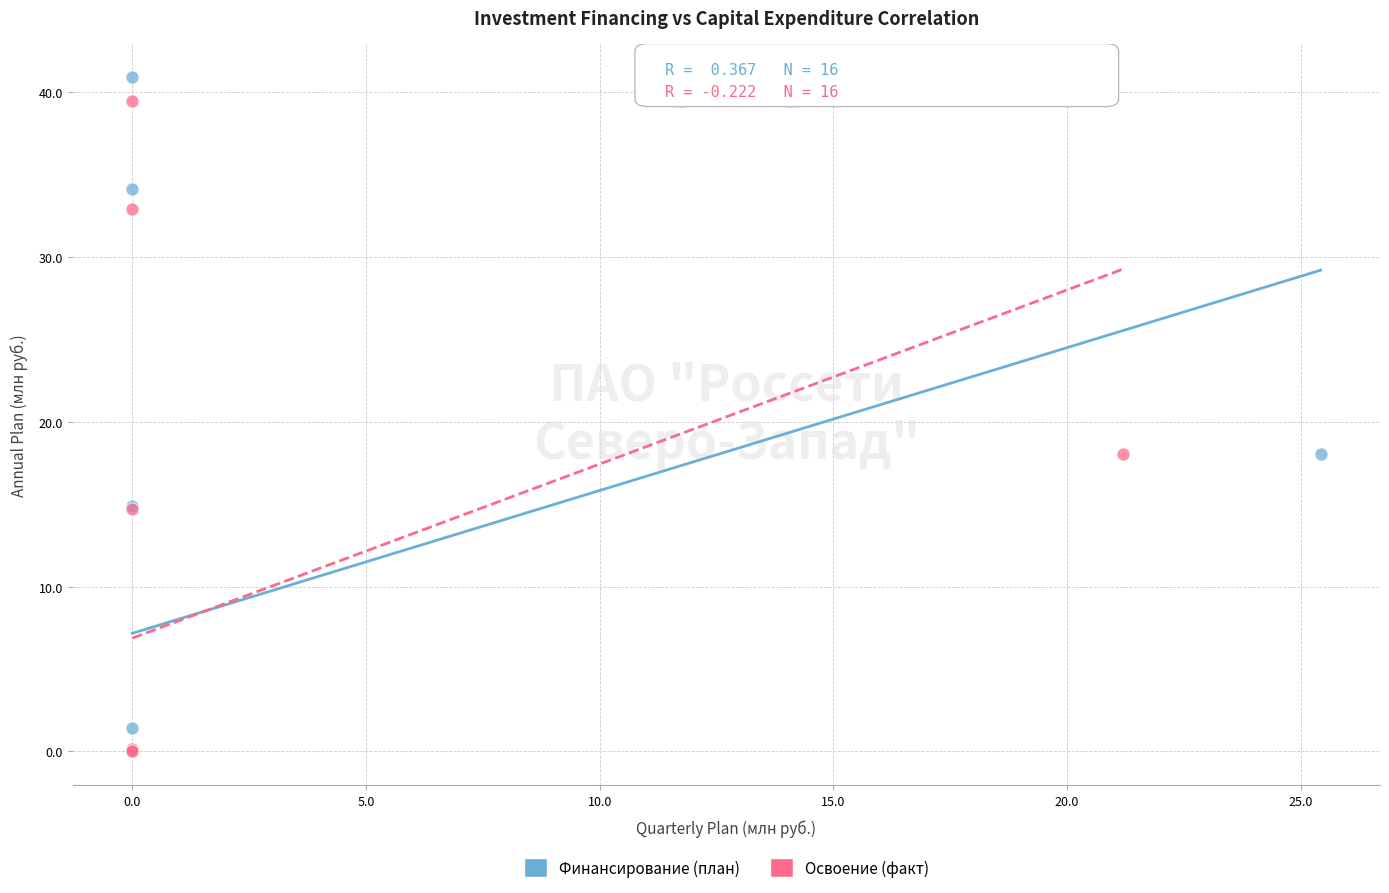

Which series has the largest Y range (max minus min)?

Финансирование (план)